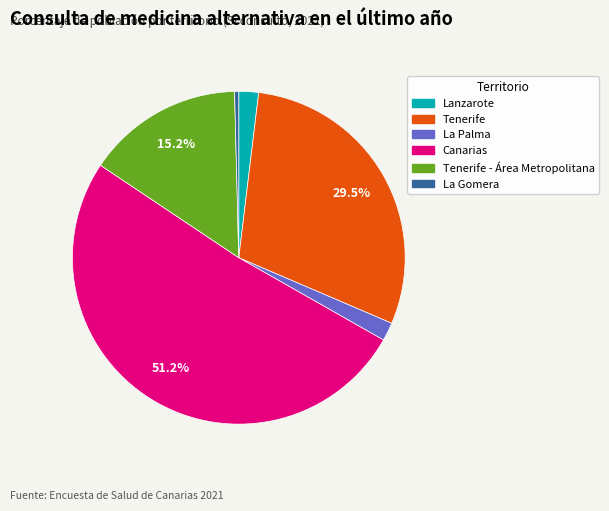

Does any single category account for the majority?

Yes